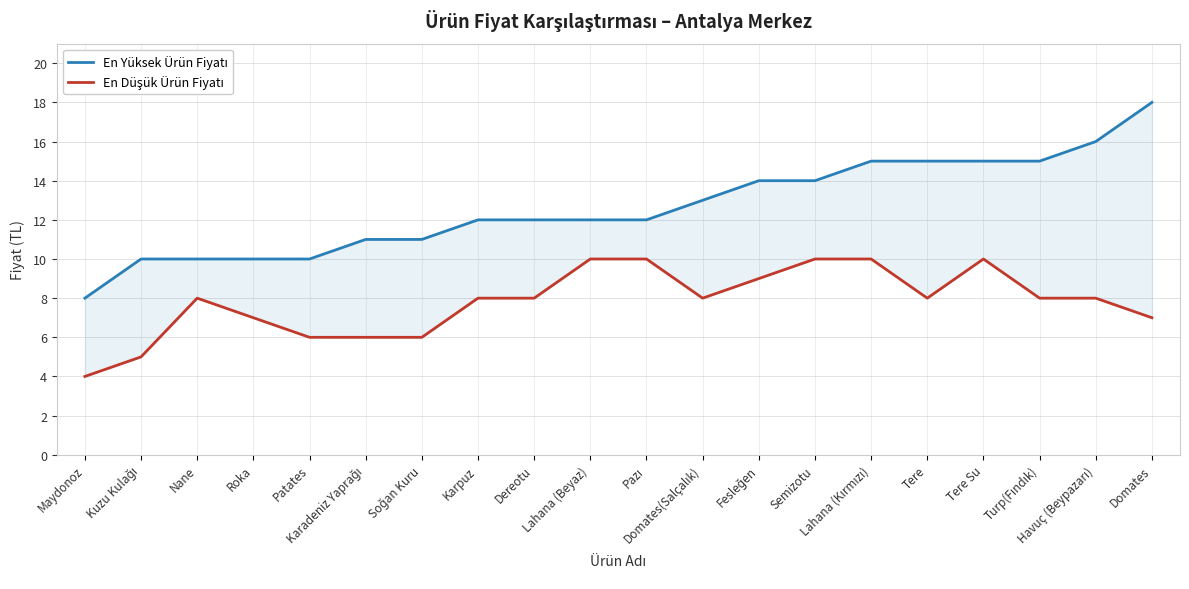

True or false: En Yüksek Ürün Fiyatı has more than 2 interior local peaks.

False